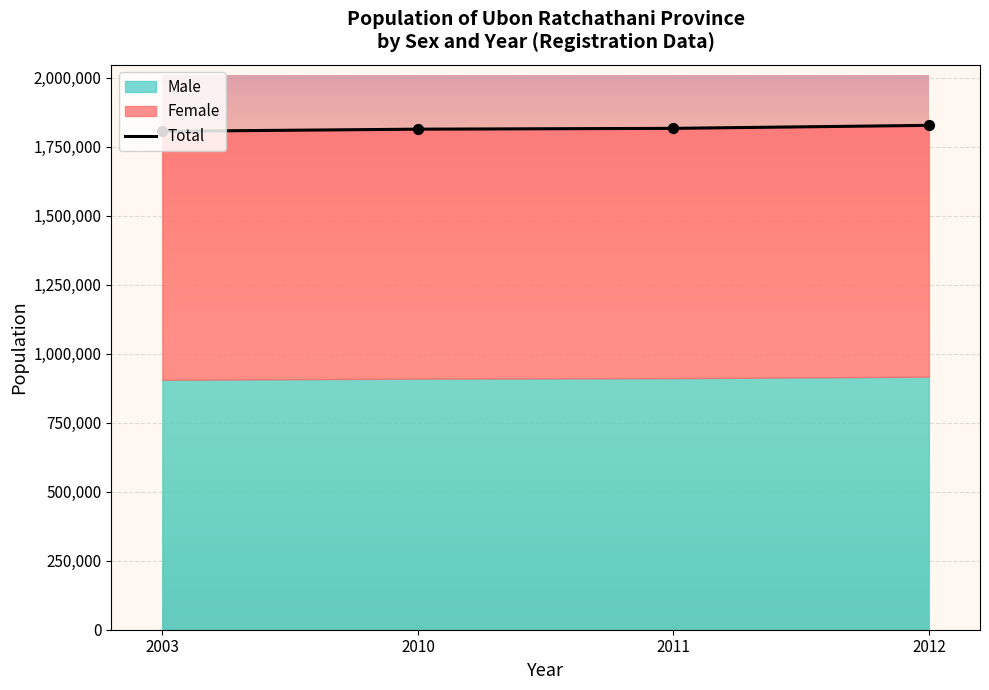

What is the change in value from 2010 to 2011?

+2969